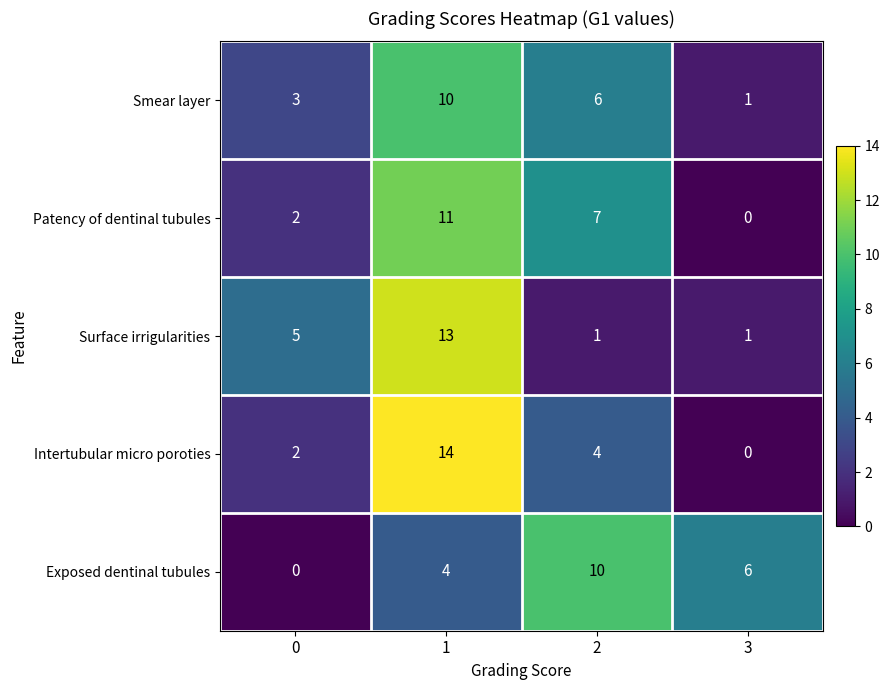

Reading left to right, transcribe all the data shown in this chart.

Smear layer: 0=3	1=10	2=6	3=1
Patency of dentinal tubules: 0=2	1=11	2=7	3=0
Surface irrigularities: 0=5	1=13	2=1	3=1
Intertubular micro poroties: 0=2	1=14	2=4	3=0
Exposed dentinal tubules: 0=0	1=4	2=10	3=6